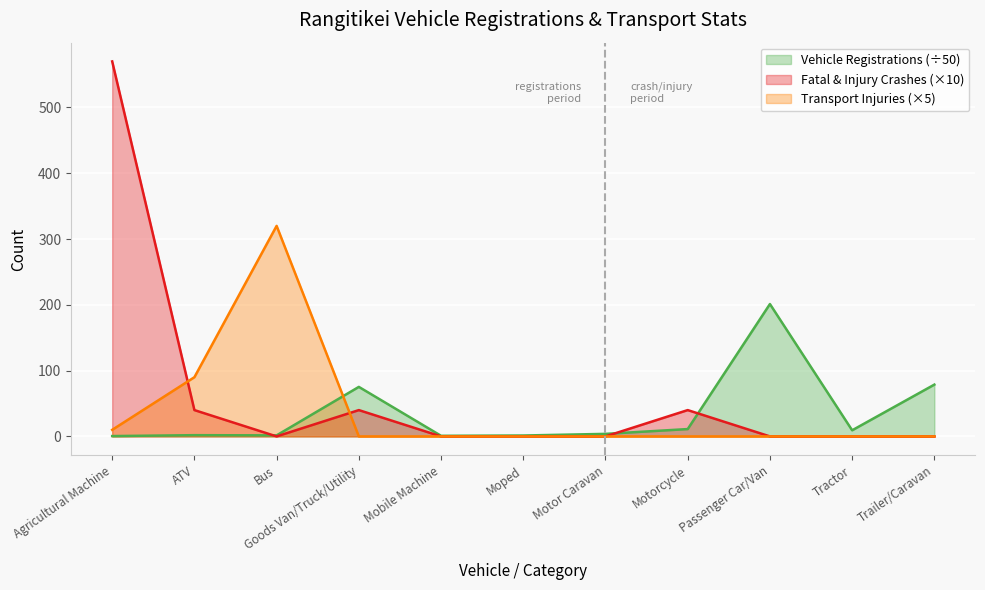

What is the highest value of the Transport Injuries series?

320.0